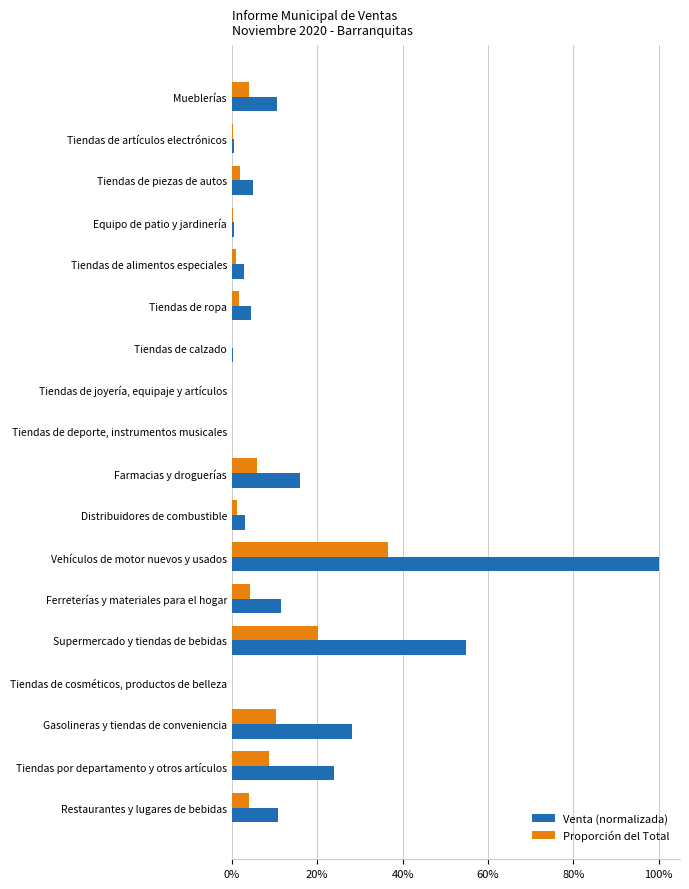

What is the difference between the maximum and second lowest values in the Proporción del Total series?

0.4